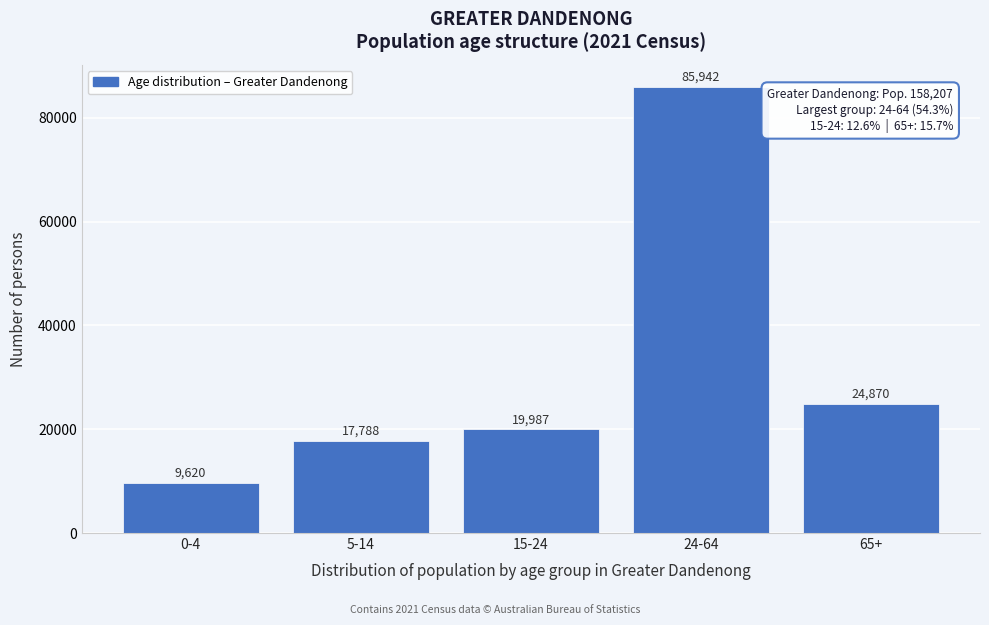

Reading left to right, extract all data points from this chart.

0-4=9620	5-14=17788	15-24=19987	24-64=85942	65+=24870